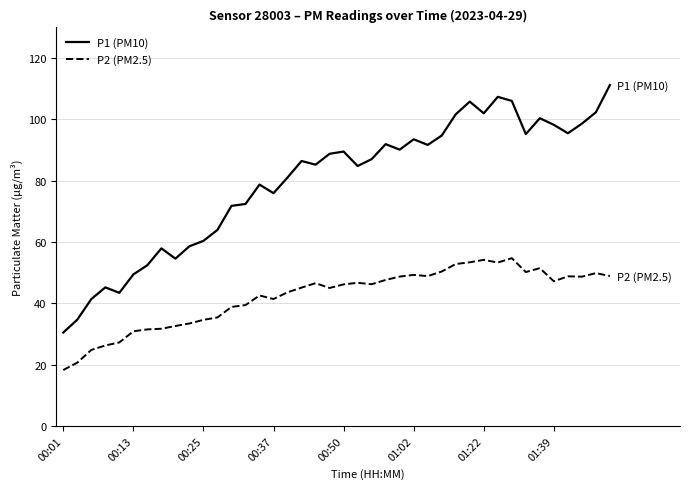

What is the lowest value of the P2 (PM2.5) series?

18.3